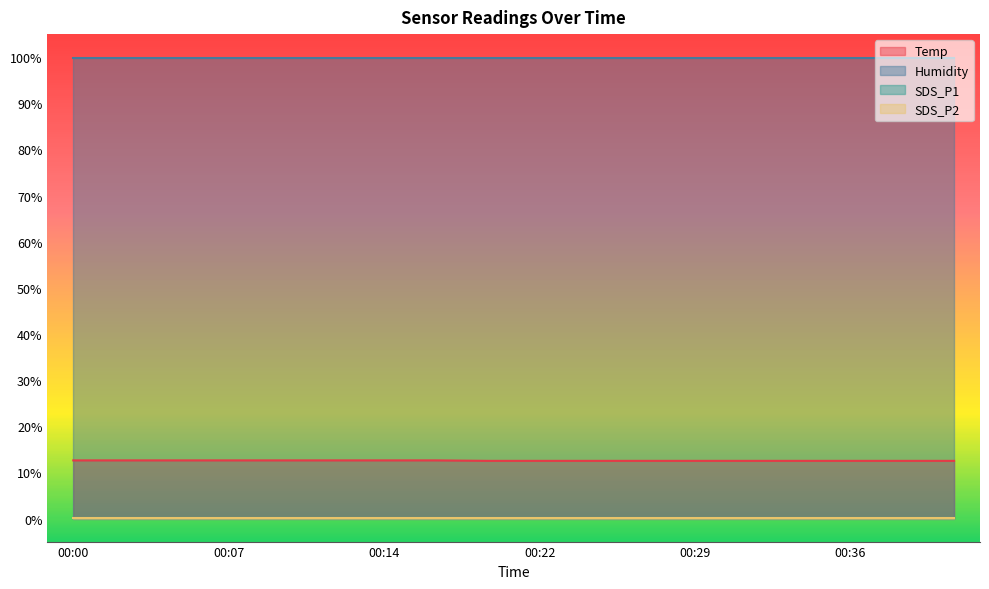

Reading left to right, transcribe all the data shown in this chart.

Temp: 12.6	12.6	12.6	12.6	12.6	12.6	12.6	12.6	12.5	12.5	12.5	12.5	12.5	12.5	12.5	12.5	12.5	12.5
Humidity: 99.9	99.9	99.9	99.9	99.9	99.9	99.9	99.9	99.9	99.9	99.9	99.9	99.9	99.9	99.9	99.9	99.9	99.9
SDS_P1: 0.1	0.1	0.1	0.1	0.1	0.1	0.1	0.1	0.1	0.1	0.1	0.1	0.1	0.1	0.1	0.1	0.1	0.1
SDS_P2: 0.1	0.1	0.1	0.1	0.1	0.1	0.1	0.1	0.1	0.1	0.1	0.1	0.1	0.1	0.1	0.1	0.1	0.1